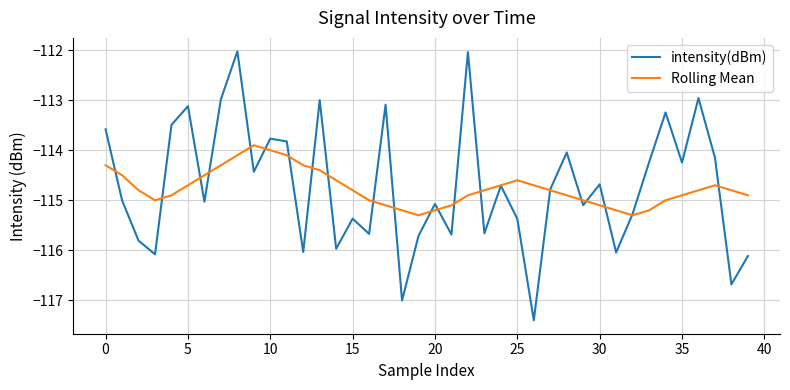

What is the smallest value displayed?

-117.4